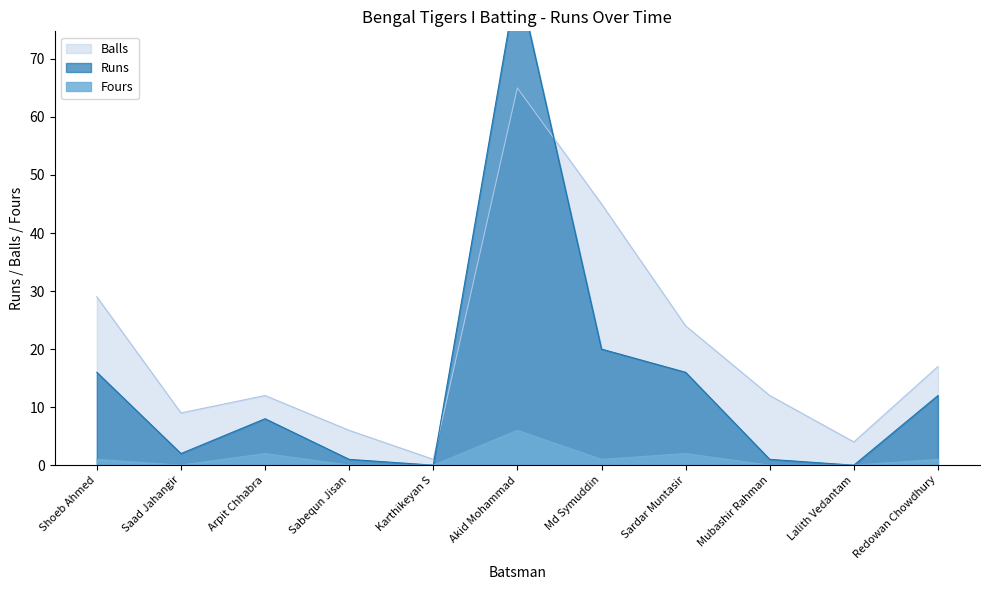

List the labels in order of Fours value, largest first.

Akid Mohammad, Arpit Chhabra, Sardar Muntasir, Shoeb Ahmed, Md Symuddin, Redowan Chowdhury, Saad Jahangir, Sabequn Jisan, Karthikeyan S, Mubashir Rahman, Lalith Vedantam